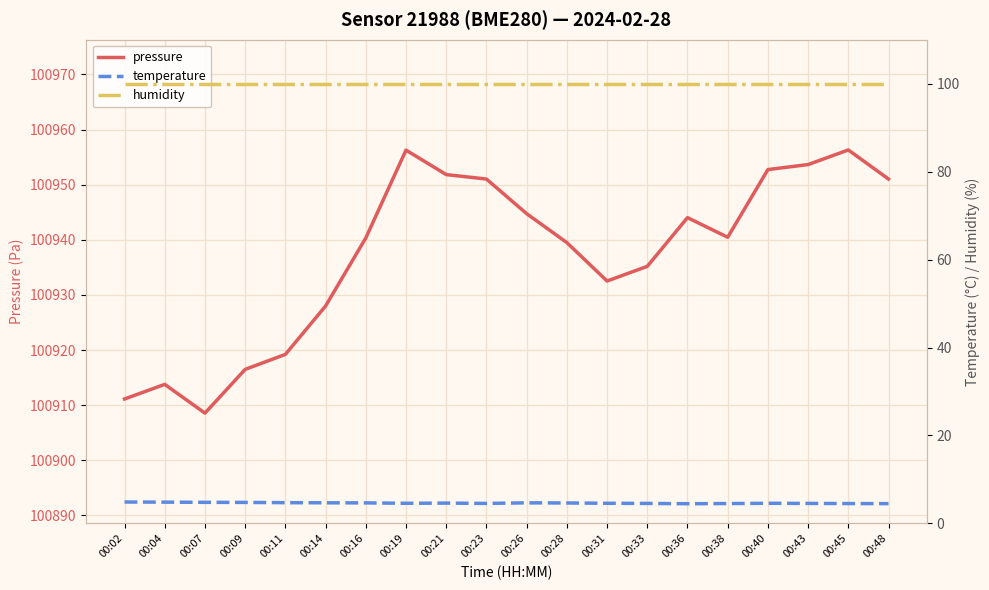

Is the value of temperature at 00:36 greater than the value of pressure at 00:26?

No